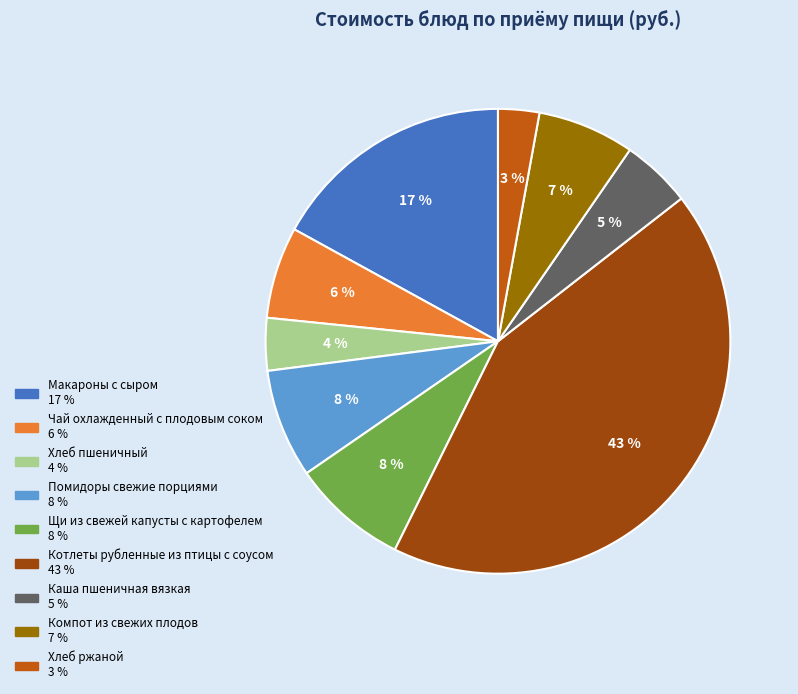

Which has a higher value, Хлеб пшеничный or Котлеты рубленные из птицы с соусом?

Котлеты рубленные из птицы с соусом